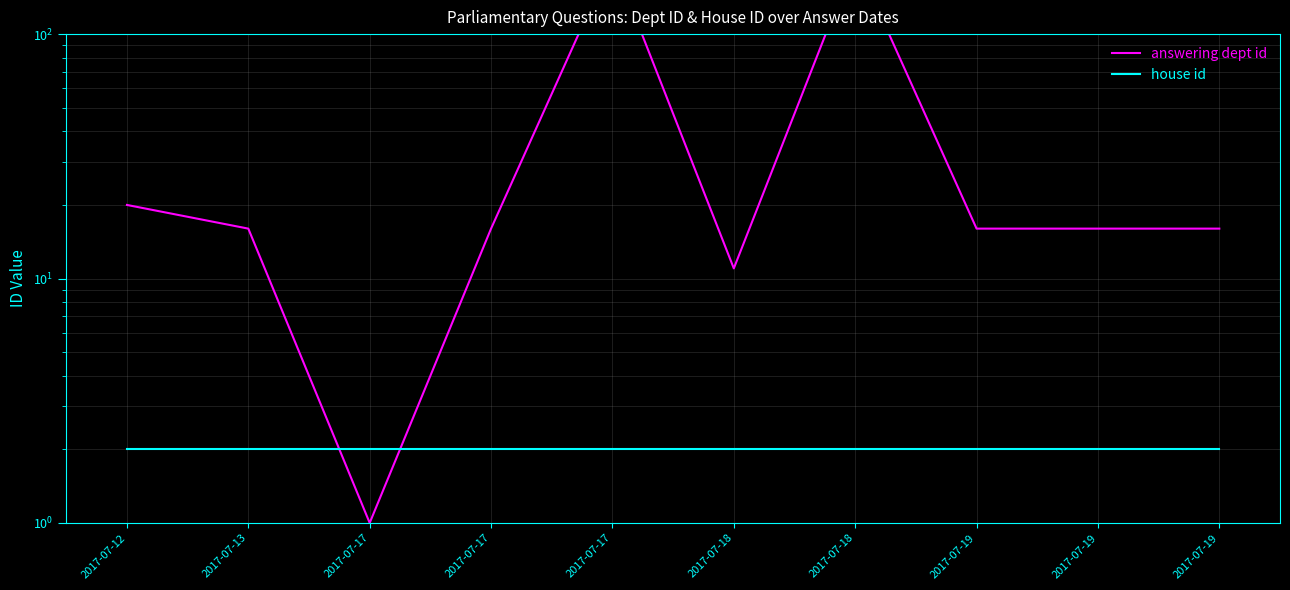

Which series changed the most between 2017-07-18 and 2017-07-19?

answering dept id